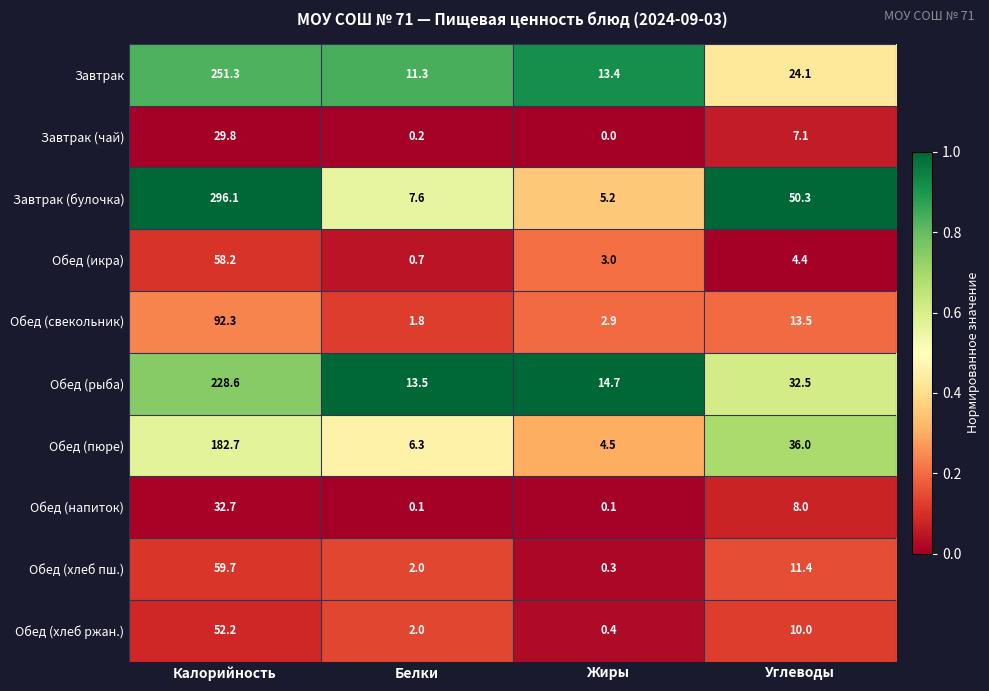

At which label does Обед (хлеб ржан.) reach its minimum?

Жиры